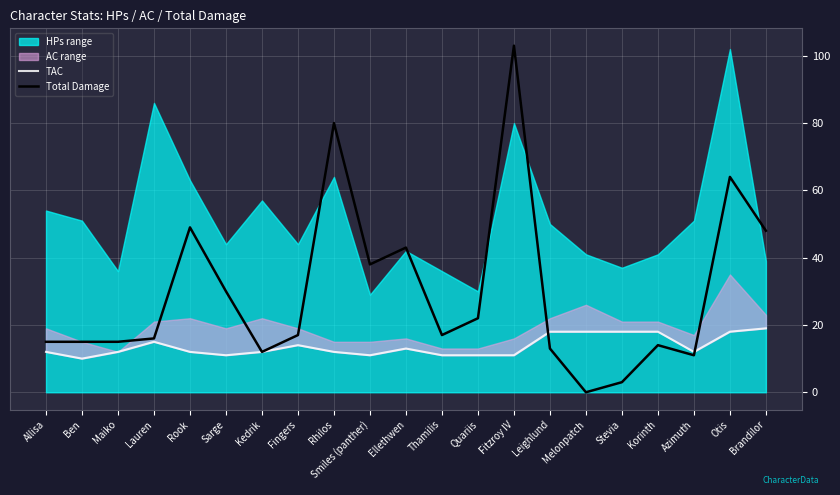

How many interior local peaks does the Total Damage series have?

6